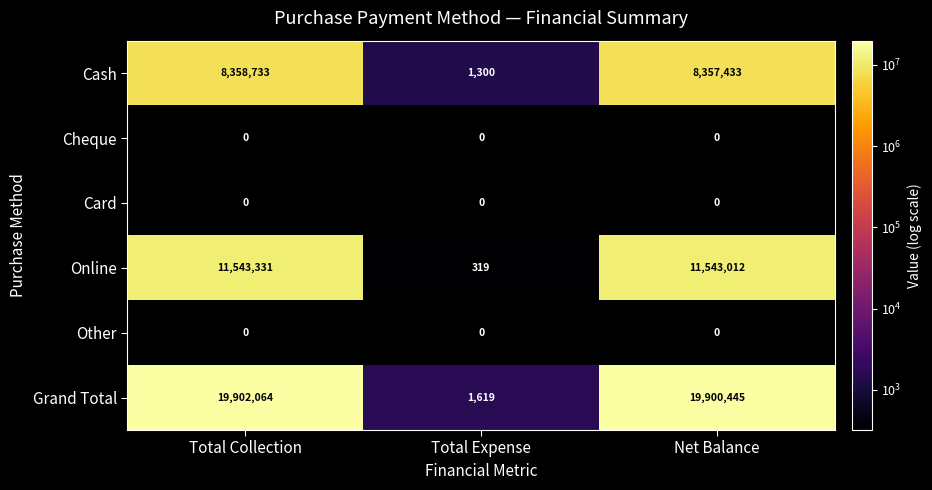

What is the greatest value displayed?

19902064